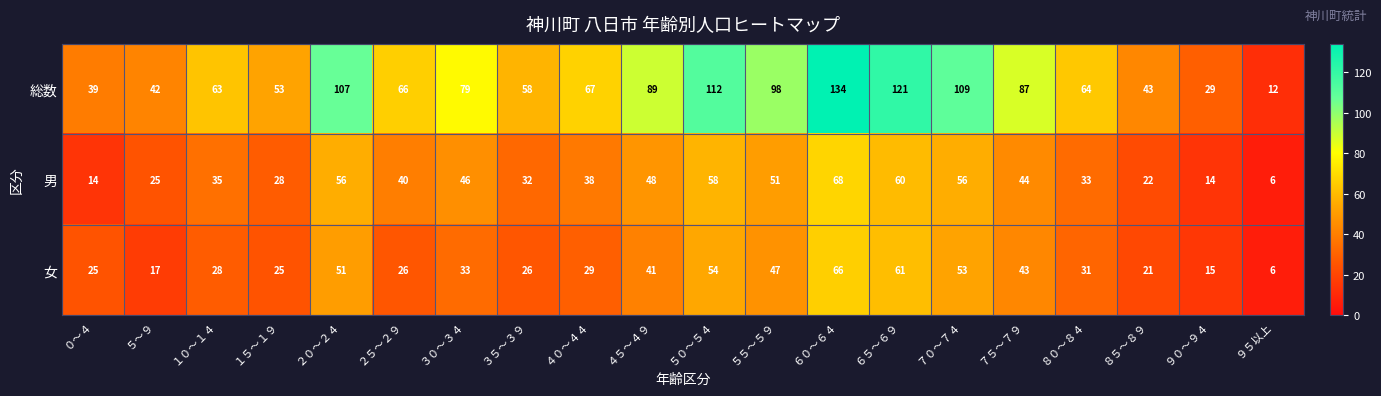

What value does the 総数 series have at １０～１４, to the nearest 10?

60